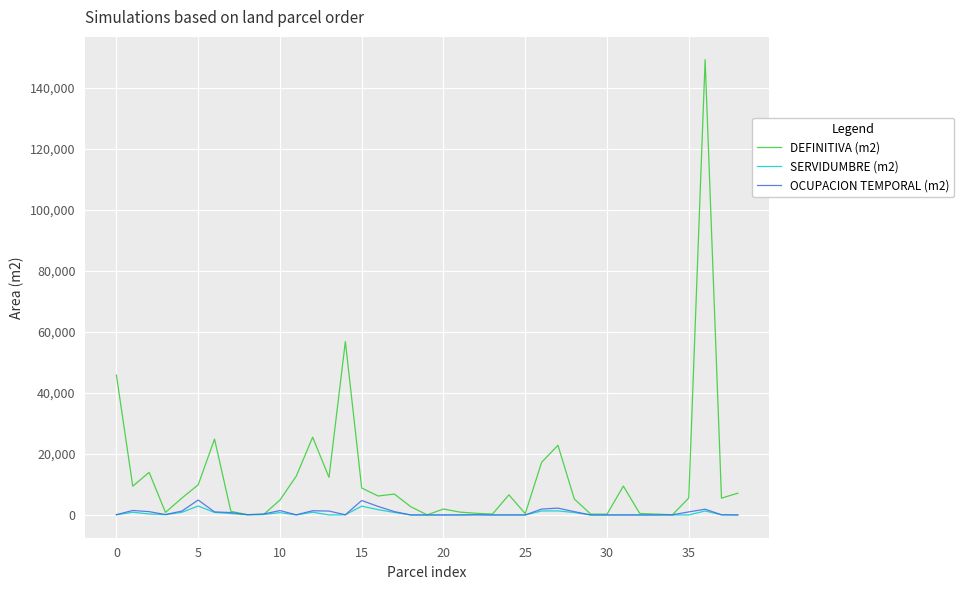

Which series ends up on top after the final intersection of DEFINITIVA (m2) and SERVIDUMBRE (m2)?

DEFINITIVA (m2)